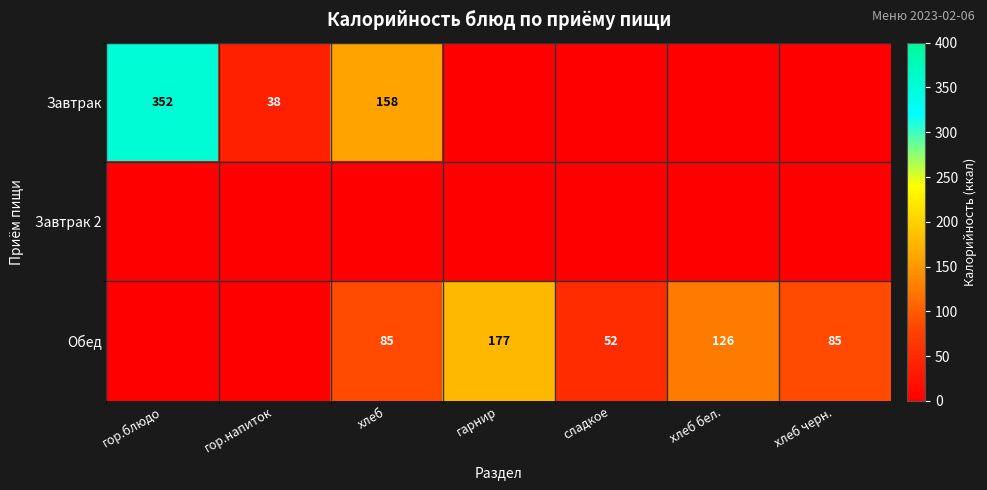

Is the value of Завтрак at хлеб greater than the value of Обед at хлеб черн.?

Yes